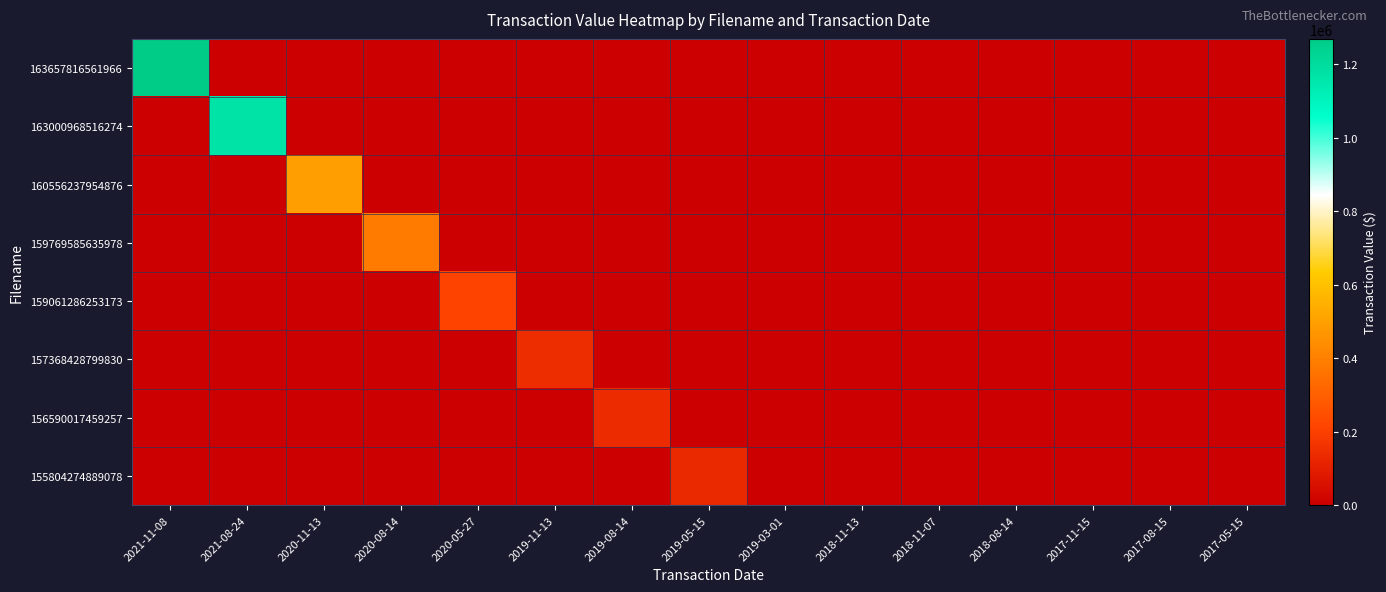

Which series changed the most between 2020-08-14 and 2018-11-13?

159769585635978